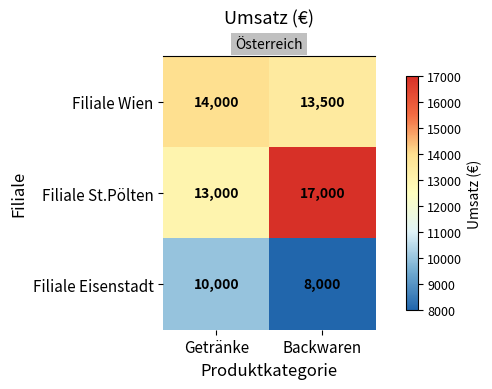

What is the sum of all Filiale Wien values?

27500